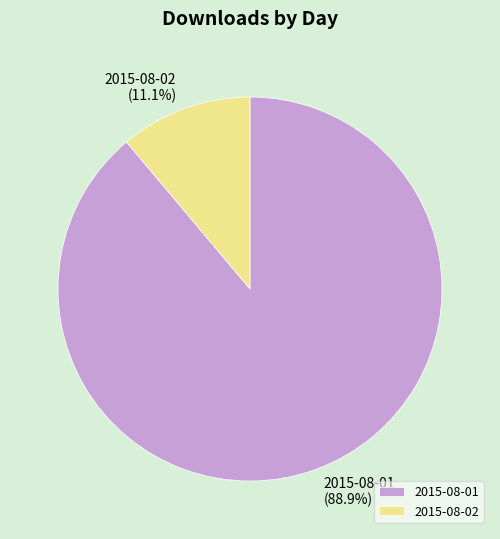

To the nearest percent, what is the difference between the 2015-08-02 and 2015-08-01 slice percentages?

78%